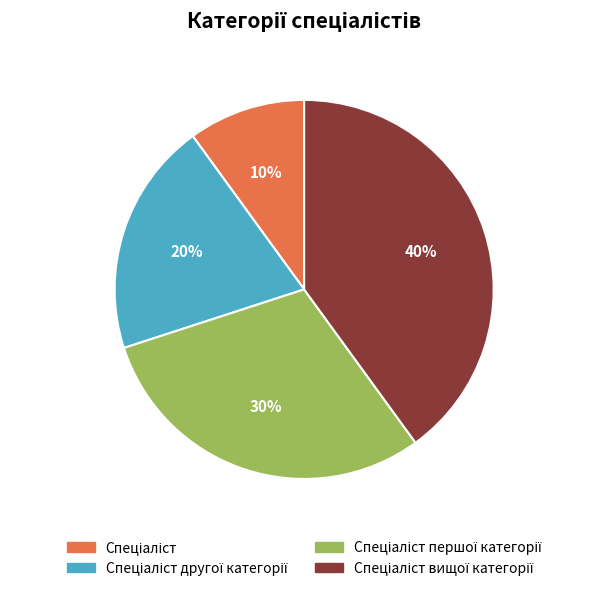

Is there a majority slice in this chart?

No